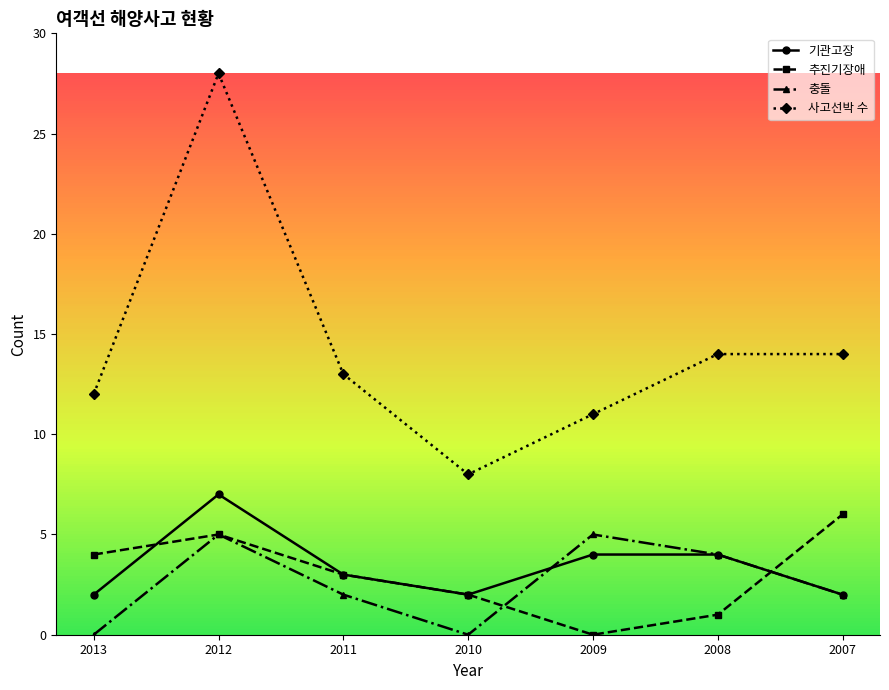

Is this an area chart (filled region under the line)?

No